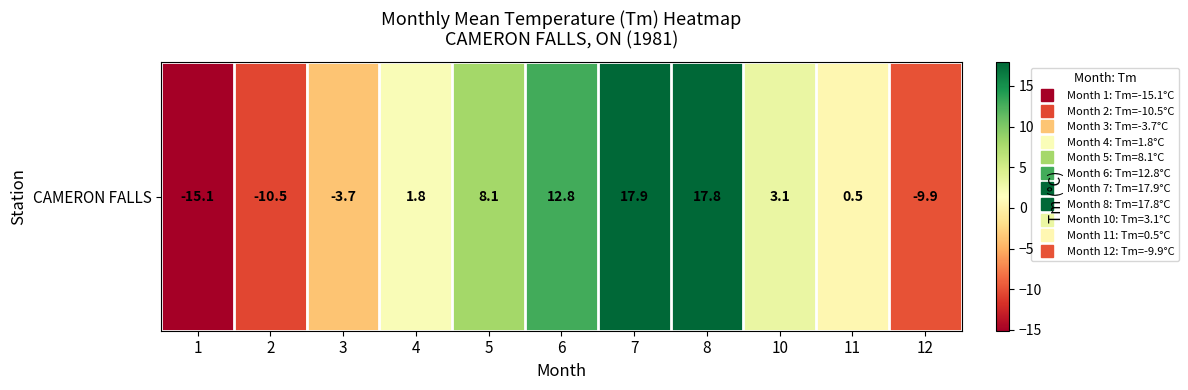

What is the average value?

2.1